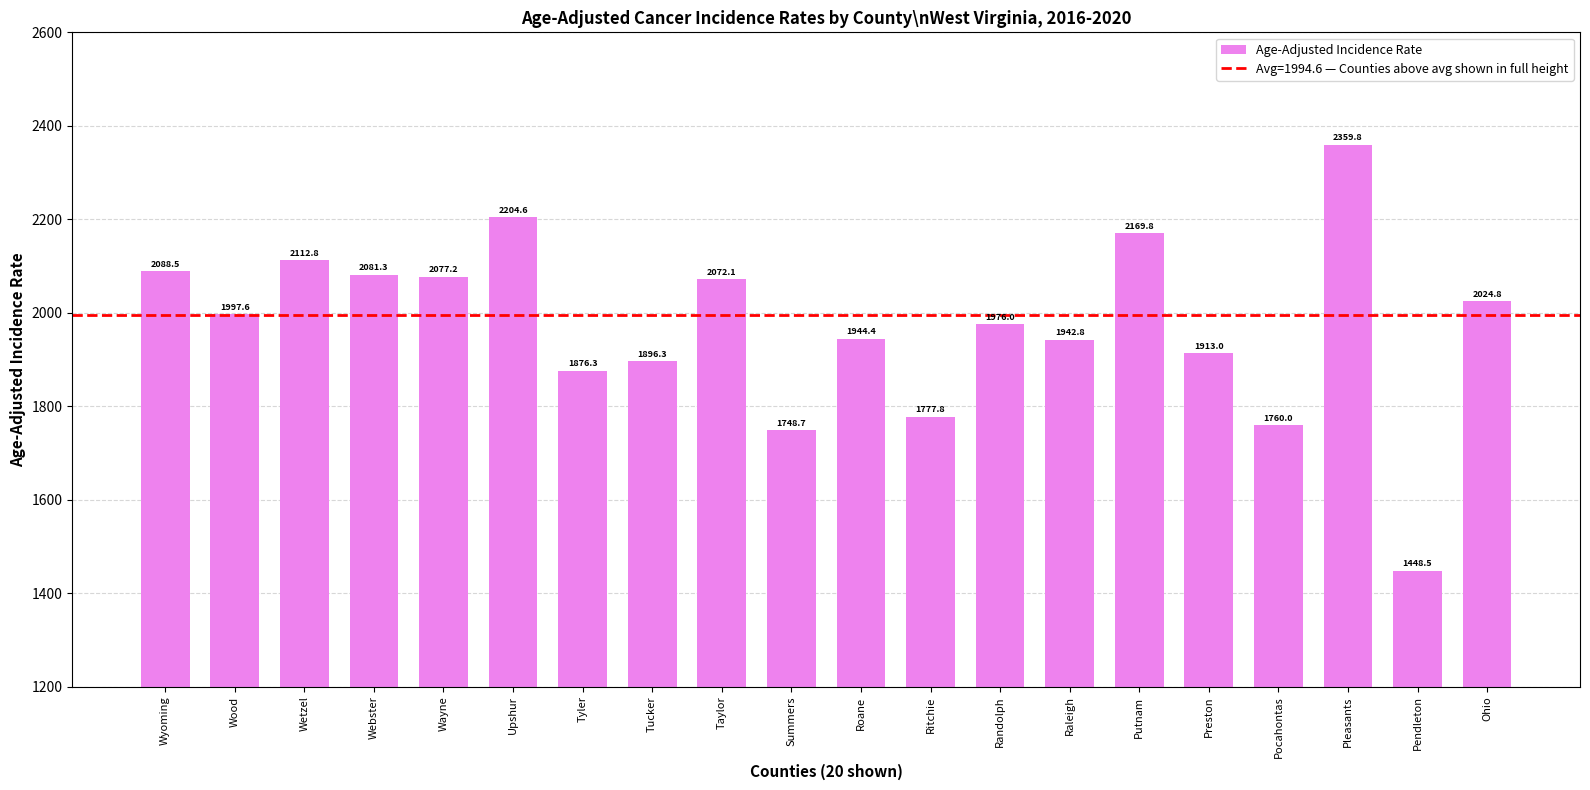

Which category has the lowest value across all series?

Pendleton